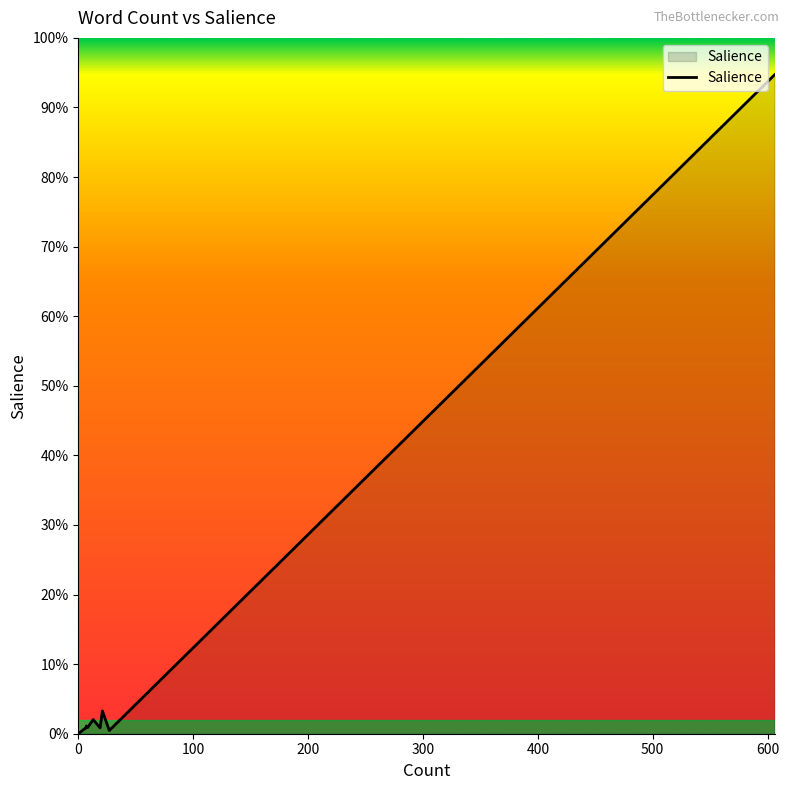

How many interior local valleys (lower than both neighbors) does the data have?

3